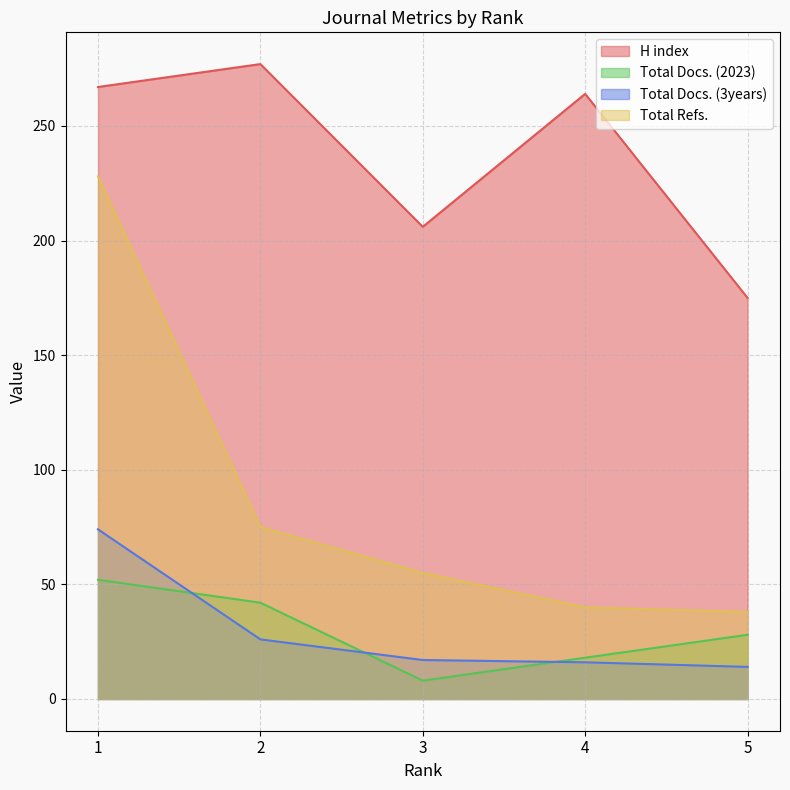

What is the difference between the highest and lowest values at 5?

161